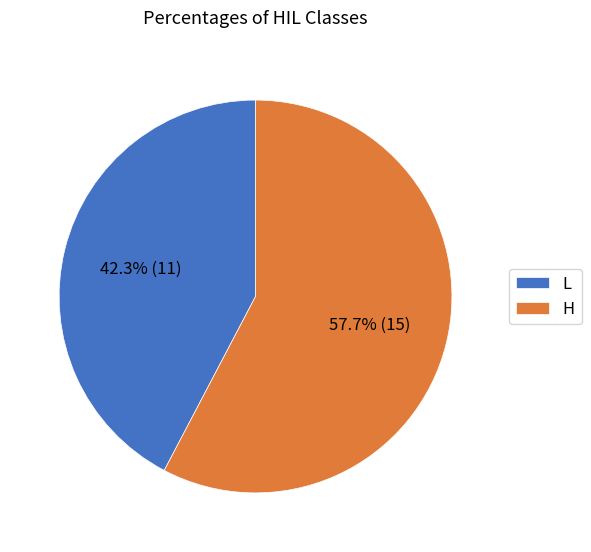

What percentage is NOT represented by H?

42.3%